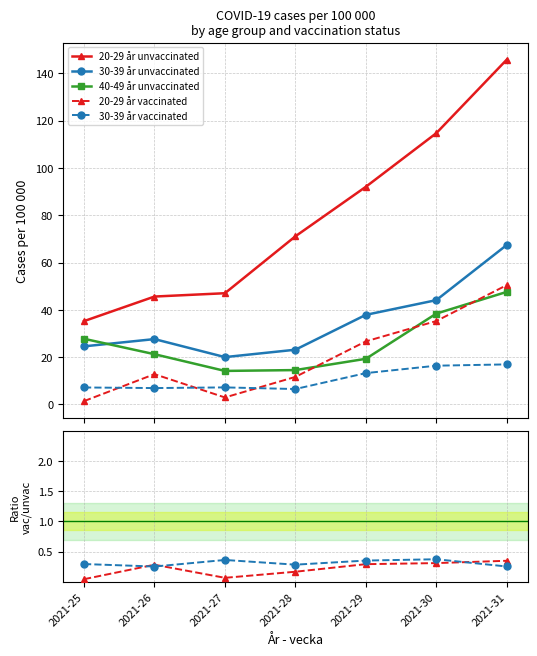

True or false: 40-49 år unvaccinated and 30-39 år vaccinated intersect in this chart.

False